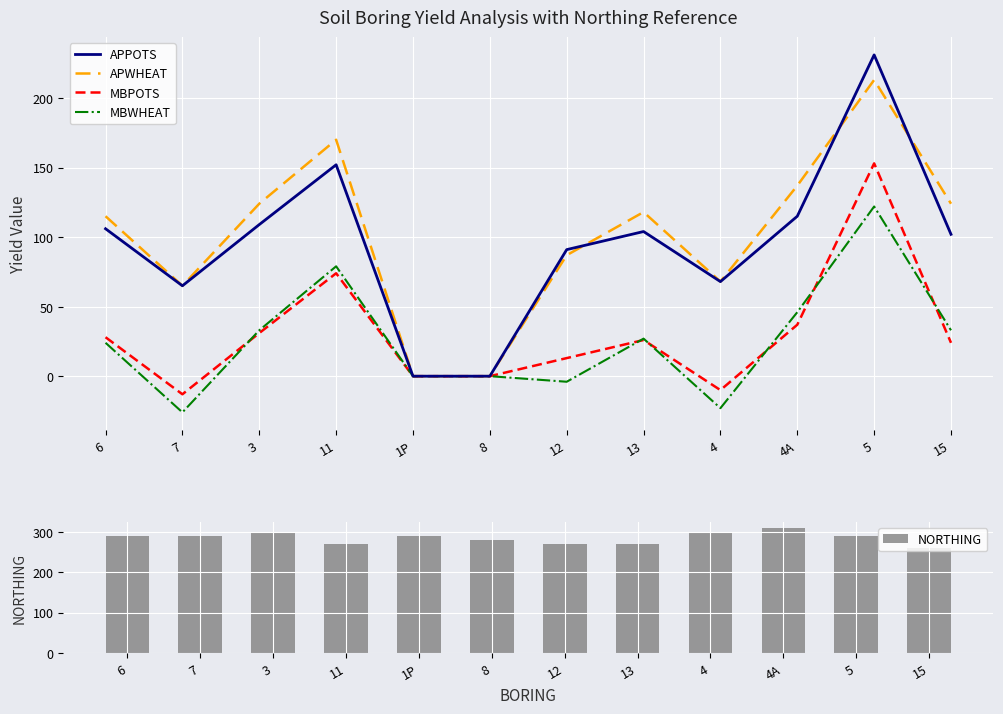

Reading left to right, list all the values displayed in this chart.

APPOTS: 106	65	109	152	0	0	91	104	68	115	231	102
APWHEAT: 115	65	124	170	0	0	87	118	68	137	213	124
MBPOTS: 28	-13	31	74	0	0	13	26	-10	37	153	24
MBWHEAT: 24	-26	33	79	0	0	-4	27	-23	46	122	33
NORTHING: 290	290	300	270	289	280	270	270	300	309	290	260